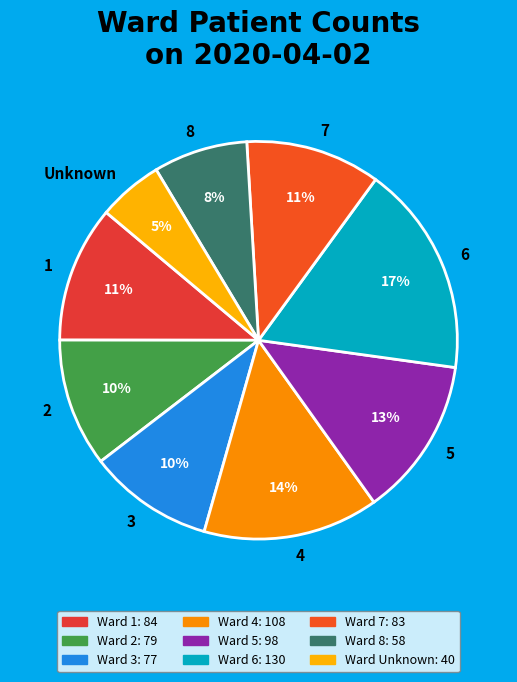

Is it true that 8 is 8% of the pie?

True